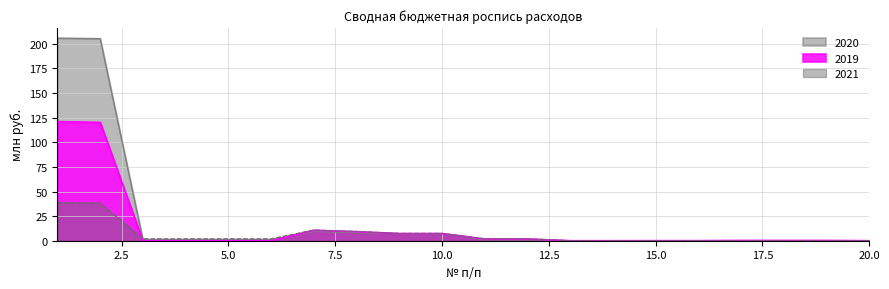

Is the value of 2020 at 6 greater than the value of 2021 at 16?

Yes